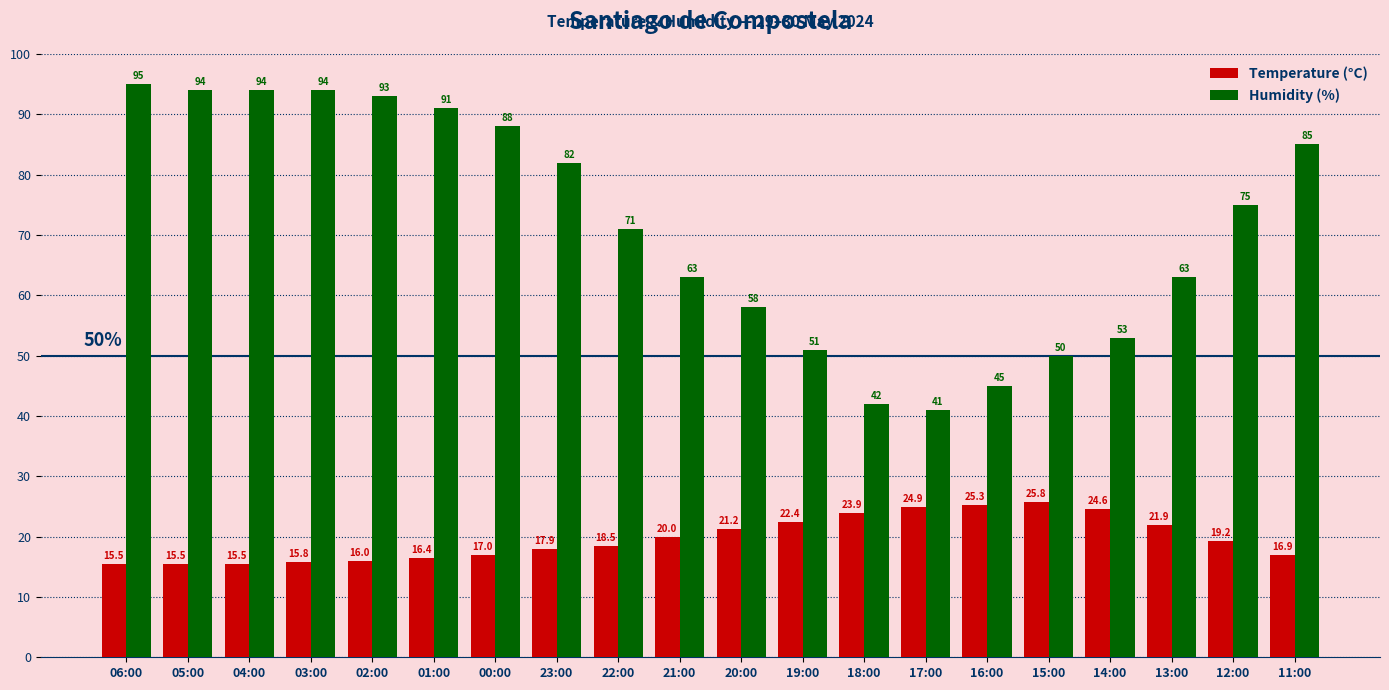

What is the difference between the Humidity (%) values at 15:00 and 01:00?

41.0